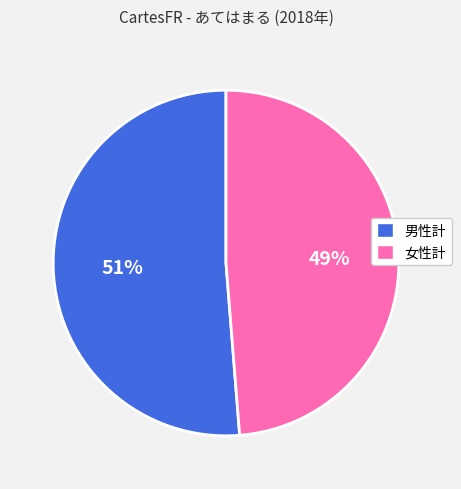

Does 女性計 account for over 50% of the chart?

No